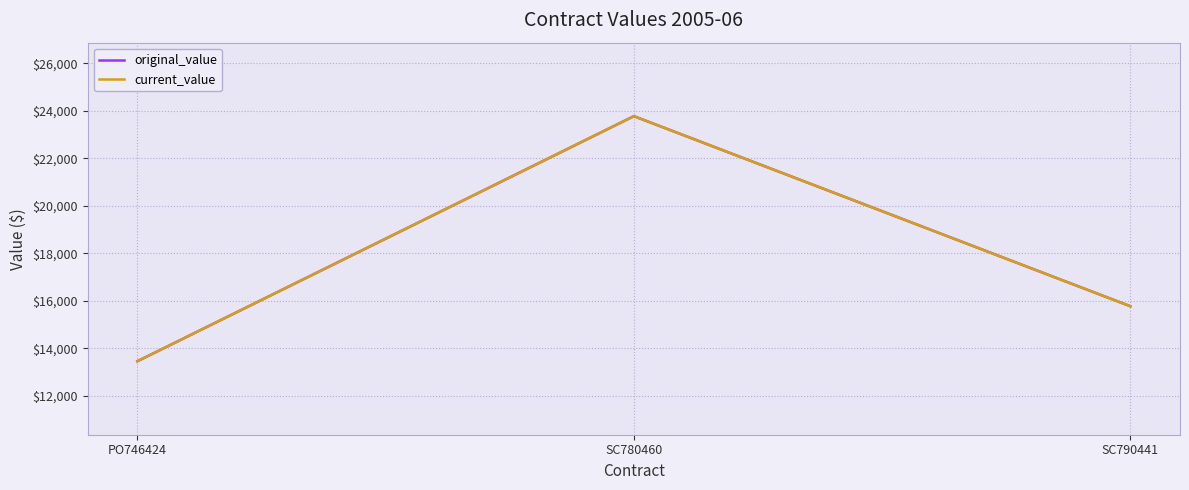

Does the chart display data point markers on the line(s)?

No